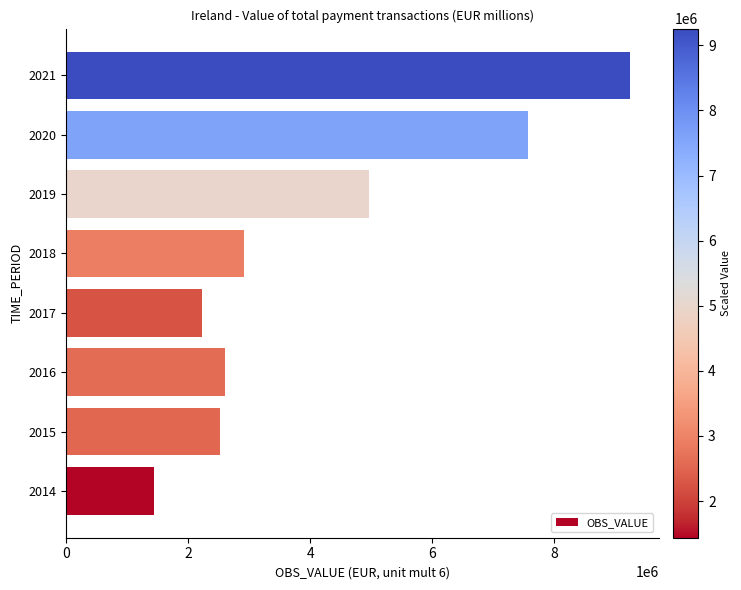

Which has a higher value, 2015 or 2020?

2020